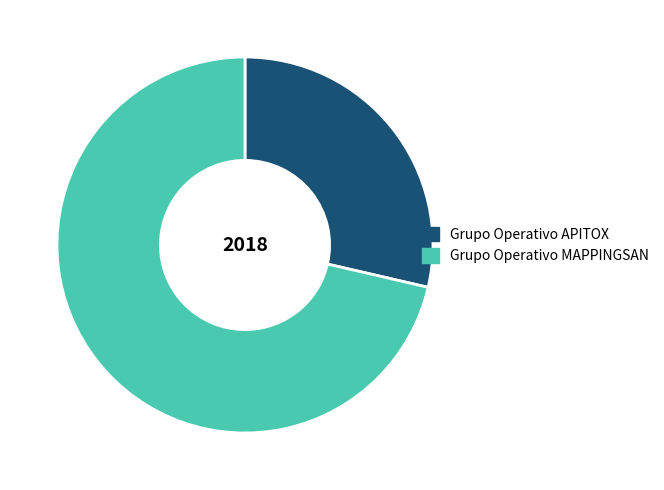

Is there any slice that represents more than half of the pie?

Yes